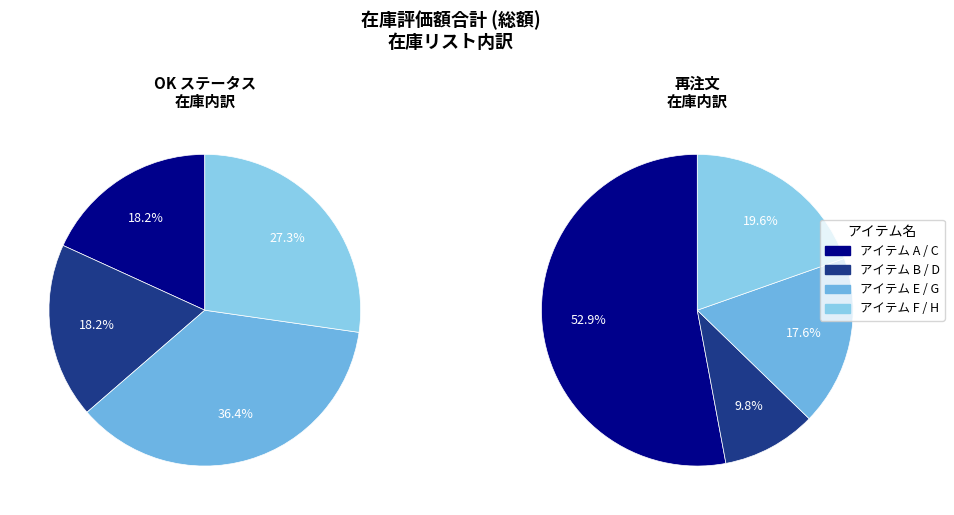

Does アイテム E account for over 50% of the chart?

No